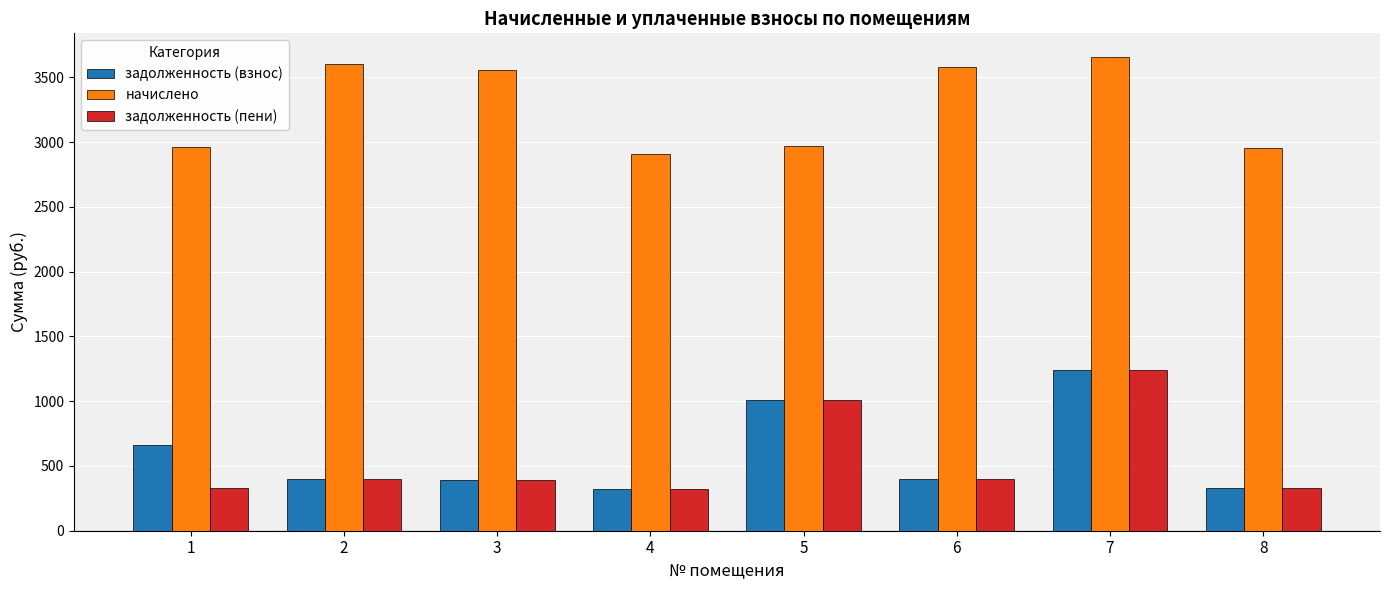

What is the average value of the начислено series?

3274.9